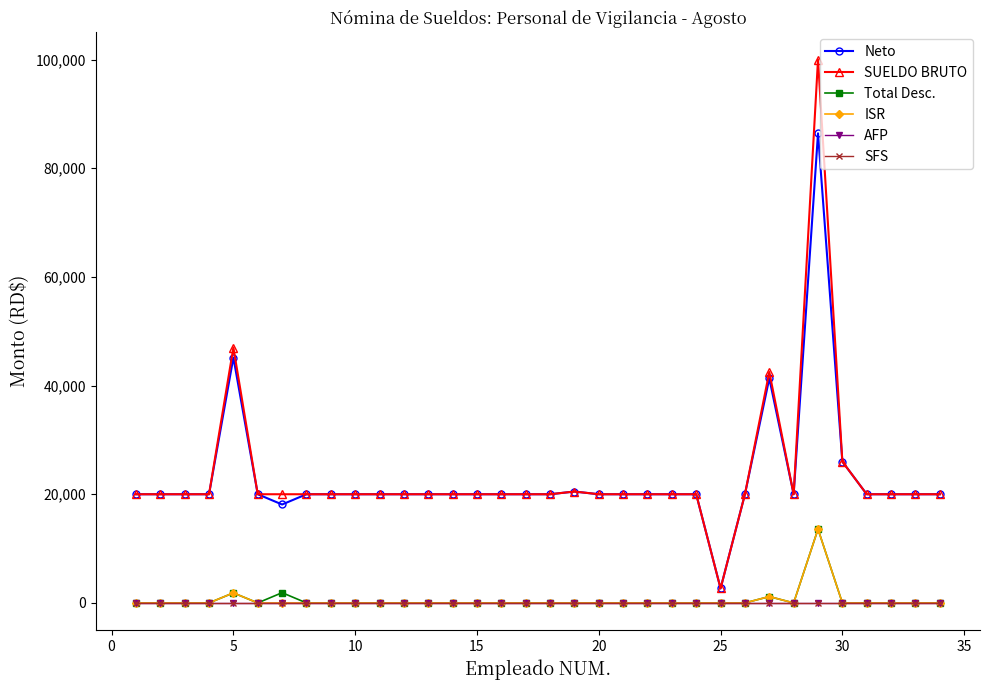

Is this an area chart (filled region under the line)?

No